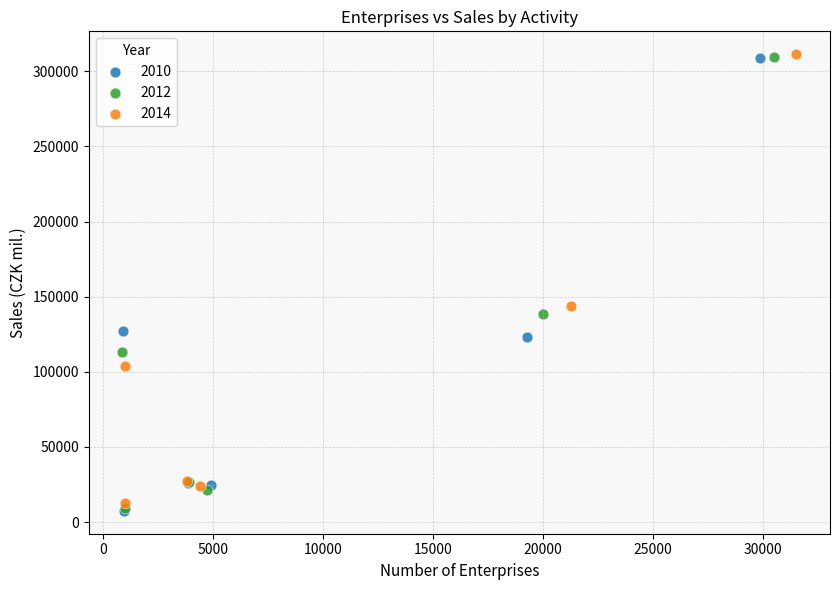

Which series has the widest spread of Y values?

2010